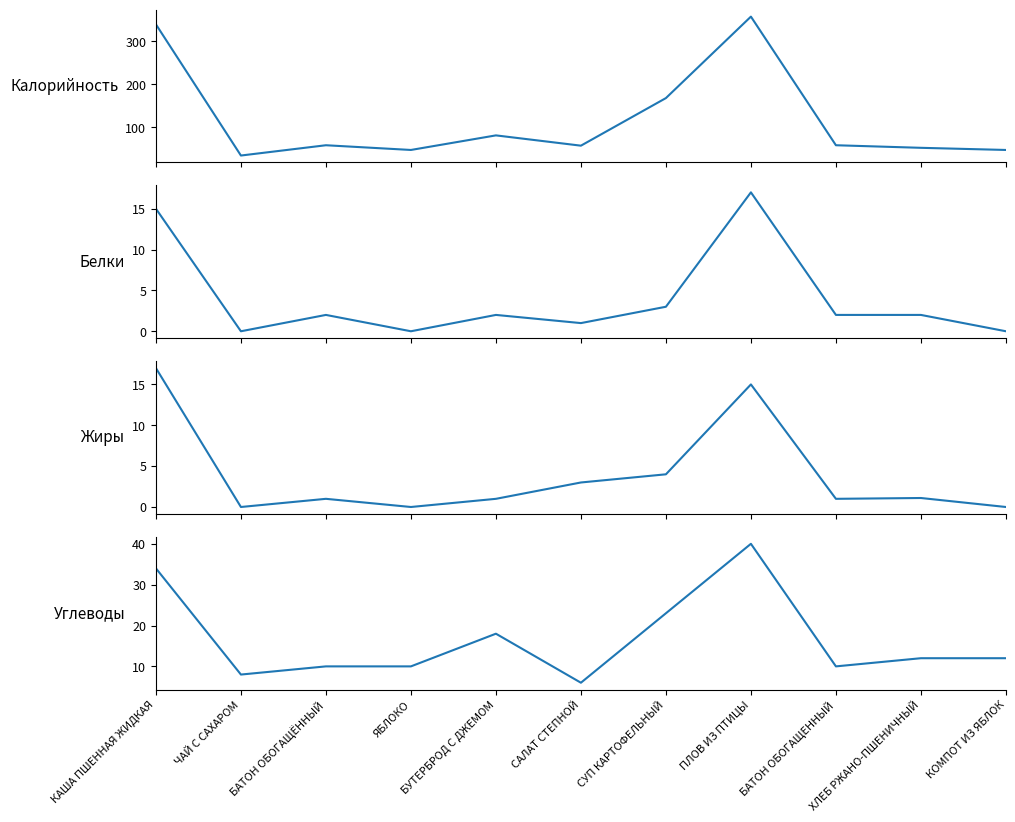

Reading left to right, extract all data points from this chart.

Калорийность: КАША ПШЕННАЯ ЖИДКАЯ=340.0	ЧАЙ С САХАРОМ=34.0	БАТОН ОБОГАЩЁННЫЙ=58.0	ЯБЛОКО=47.0	БУТЕРБРОД С ДЖЕМОМ=81.0	САЛАТ СТЕПНОЙ=57.0	СУП КАРТОФЕЛЬНЫЙ=168.0	ПЛОВ ИЗ ПТИЦЫ=358.0	БАТОН ОБОГАЩЕННЫЙ=58.0	ХЛЕБ РЖАНО-ПШЕНИЧНЫЙ=52.0	КОМПОТ ИЗ ЯБЛОК=47.0
Белки: КАША ПШЕННАЯ ЖИДКАЯ=15.0	ЧАЙ С САХАРОМ=0.0	БАТОН ОБОГАЩЁННЫЙ=2.0	ЯБЛОКО=0.0	БУТЕРБРОД С ДЖЕМОМ=2.0	САЛАТ СТЕПНОЙ=1.0	СУП КАРТОФЕЛЬНЫЙ=3.0	ПЛОВ ИЗ ПТИЦЫ=17.0	БАТОН ОБОГАЩЕННЫЙ=2.0	ХЛЕБ РЖАНО-ПШЕНИЧНЫЙ=2.0	КОМПОТ ИЗ ЯБЛОК=0.0
Жиры: КАША ПШЕННАЯ ЖИДКАЯ=17.0	ЧАЙ С САХАРОМ=0.0	БАТОН ОБОГАЩЁННЫЙ=1.0	ЯБЛОКО=0.0	БУТЕРБРОД С ДЖЕМОМ=1.0	САЛАТ СТЕПНОЙ=3.0	СУП КАРТОФЕЛЬНЫЙ=4.0	ПЛОВ ИЗ ПТИЦЫ=15.0	БАТОН ОБОГАЩЕННЫЙ=1.0	ХЛЕБ РЖАНО-ПШЕНИЧНЫЙ=1.1	КОМПОТ ИЗ ЯБЛОК=0.0
Углеводы: КАША ПШЕННАЯ ЖИДКАЯ=34.0	ЧАЙ С САХАРОМ=8.0	БАТОН ОБОГАЩЁННЫЙ=10.0	ЯБЛОКО=10.0	БУТЕРБРОД С ДЖЕМОМ=18.0	САЛАТ СТЕПНОЙ=6.0	СУП КАРТОФЕЛЬНЫЙ=23.0	ПЛОВ ИЗ ПТИЦЫ=40.0	БАТОН ОБОГАЩЕННЫЙ=10.0	ХЛЕБ РЖАНО-ПШЕНИЧНЫЙ=12.0	КОМПОТ ИЗ ЯБЛОК=12.0